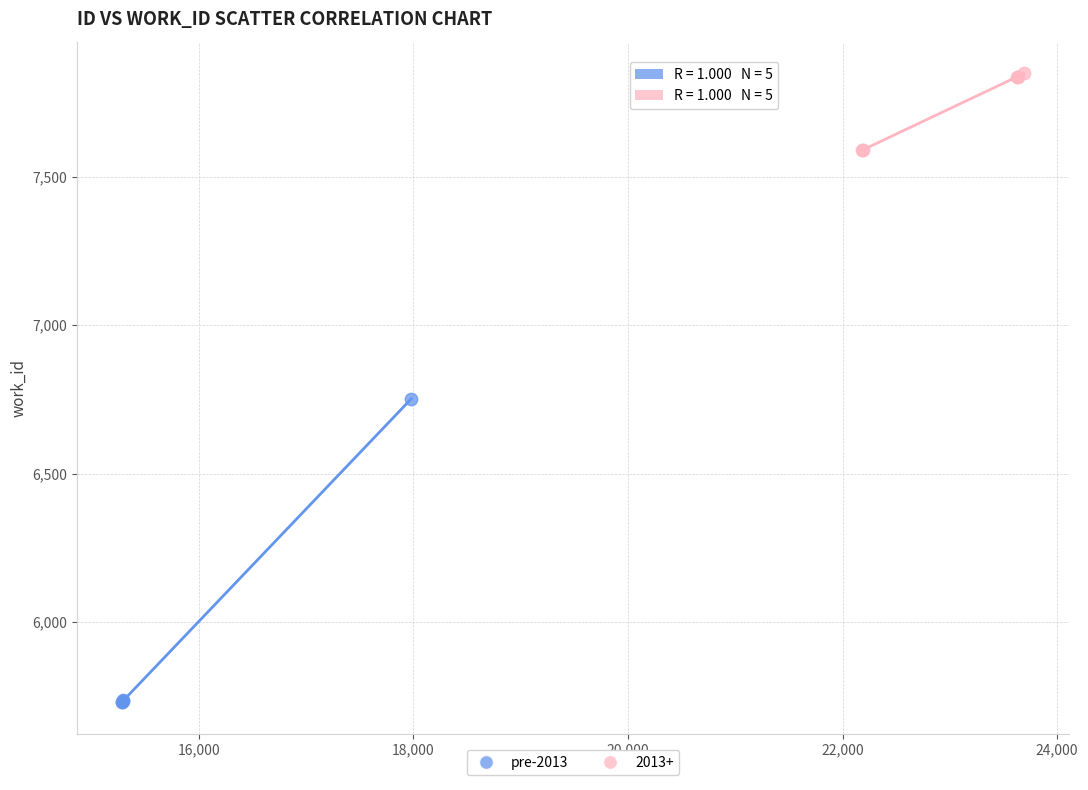

Which series contains the lowest Y value?

pre-2013